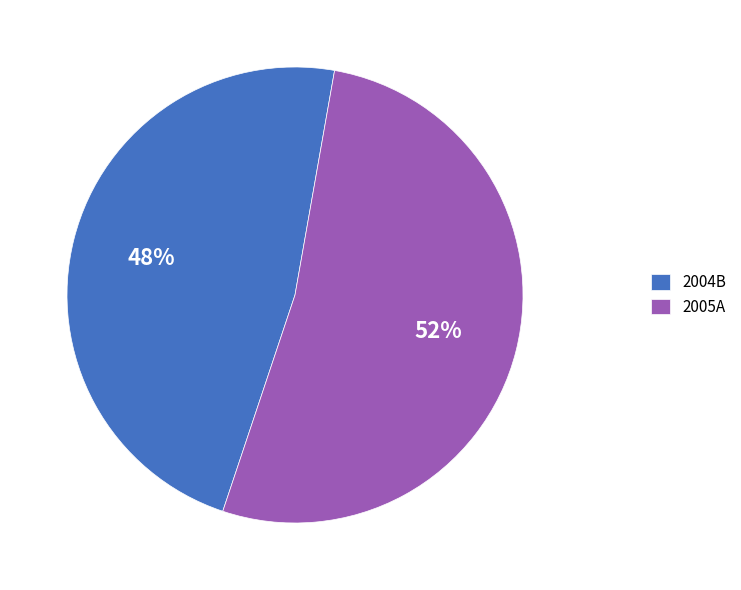

Is the sum of 2004B and 2005A greater than half?

Yes